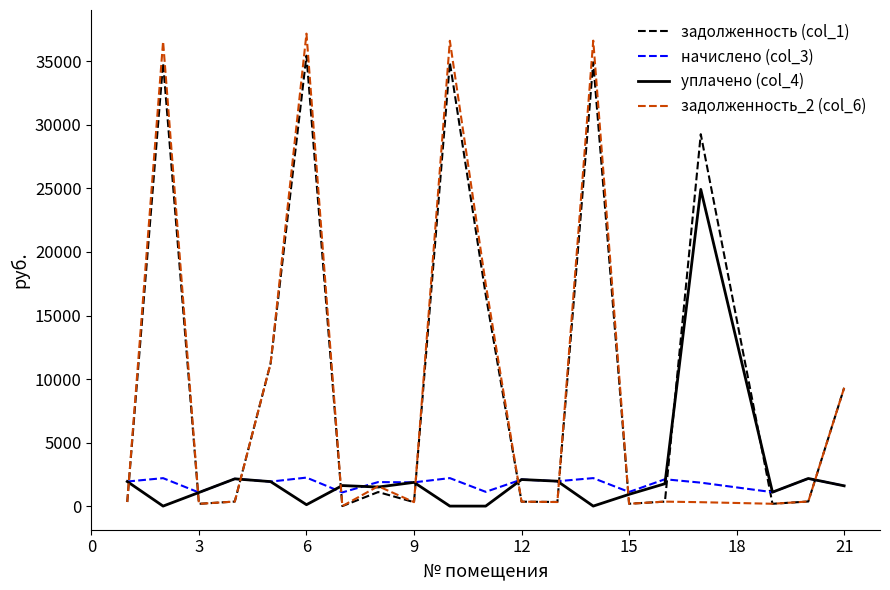

Which series has the widest spread of values?

задолженность_2 (col_6)